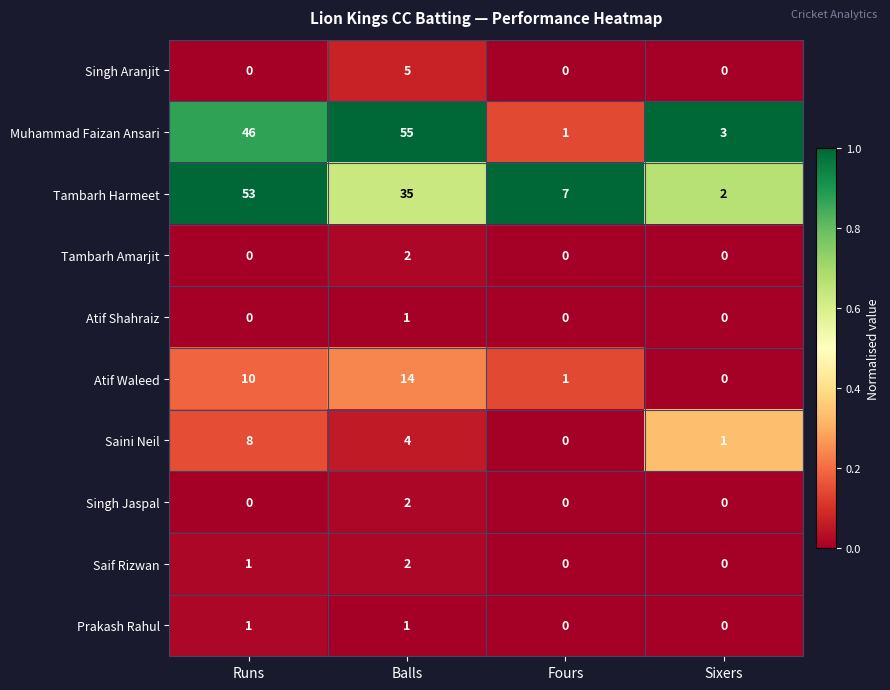

What is the difference between the maximum and minimum values in the Muhammad Faizan Ansari series?

54